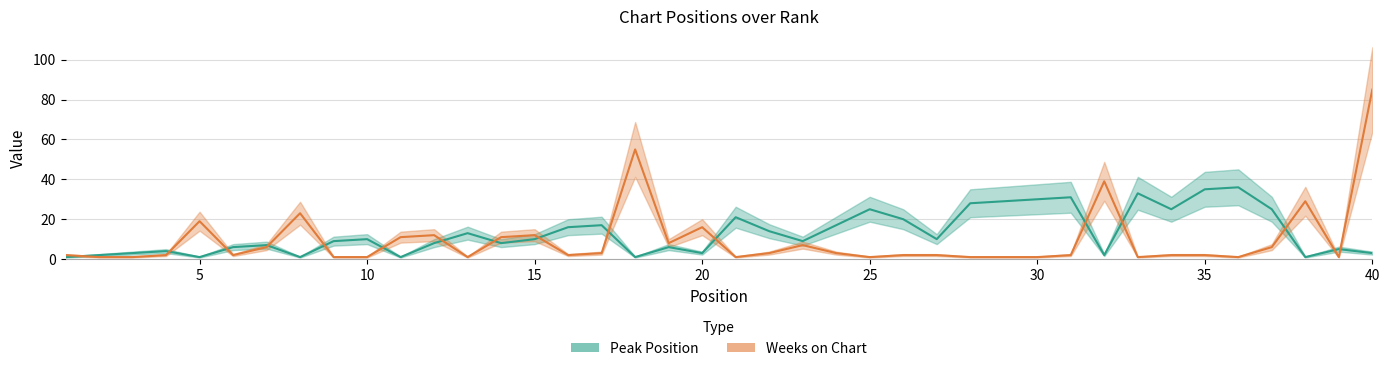

Where do Peak Position and Weeks on Chart first cross each other?

1 and 2